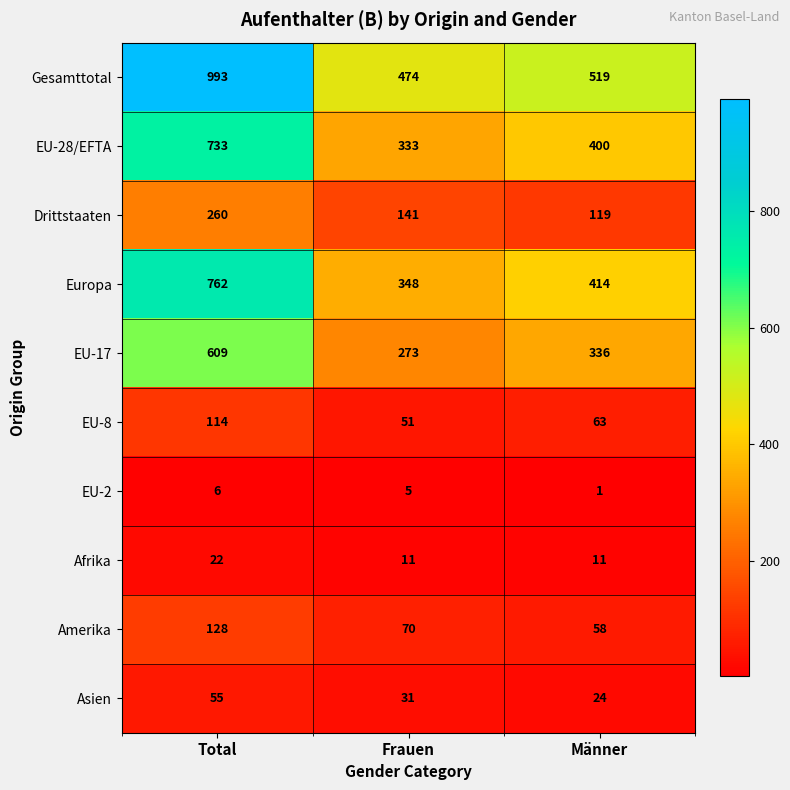

Which series has the widest spread of values?

Gesamttotal